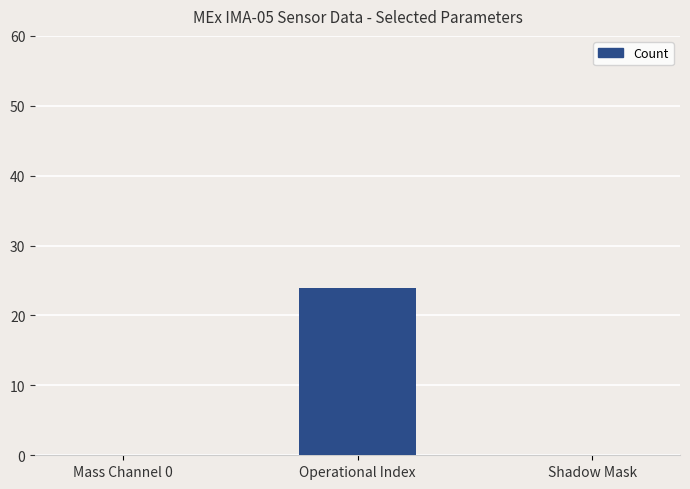

What is the greatest value displayed?

24